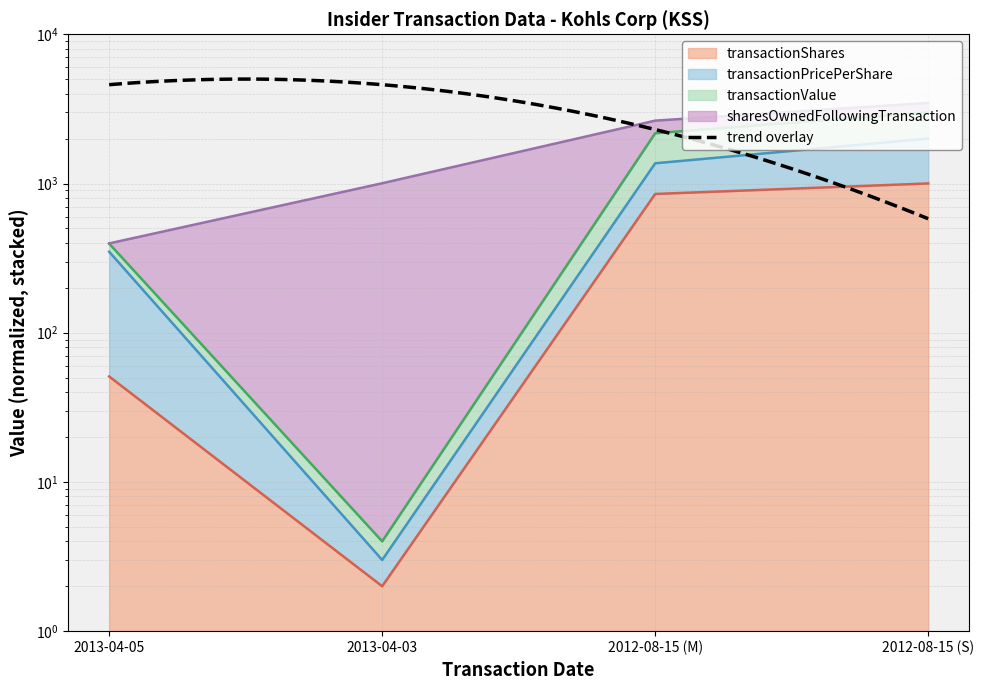

What is the lowest value of the transactionValue series?

4.0